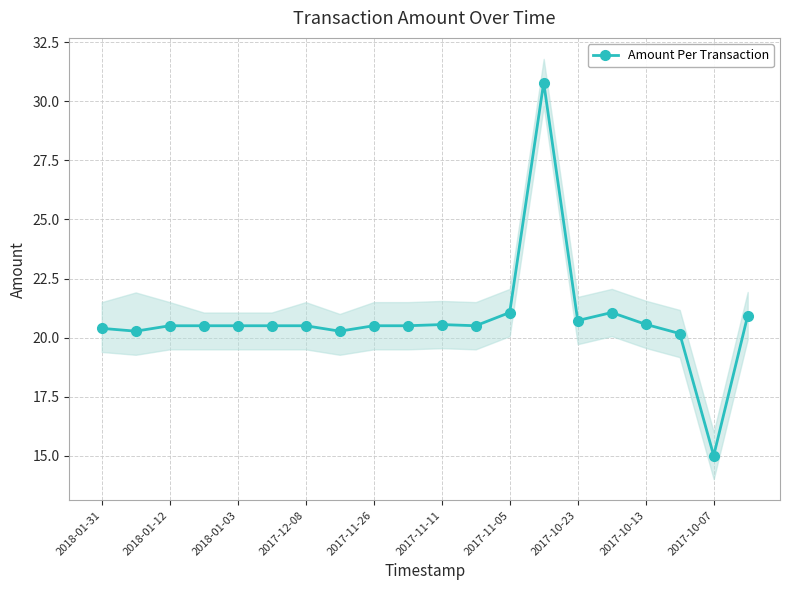

What is the difference between the maximum and minimum values?

15.8